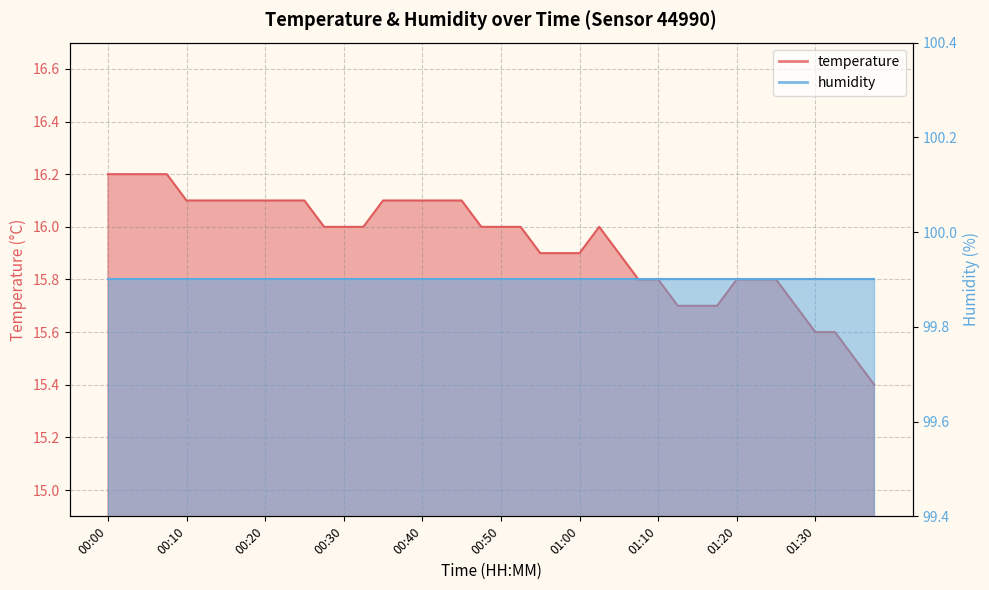

How many values are between 15 and 16?

24